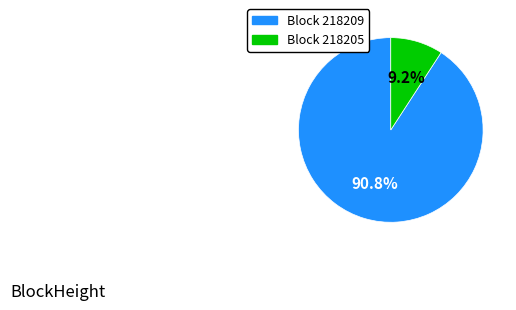

Is there a majority slice in this chart?

Yes